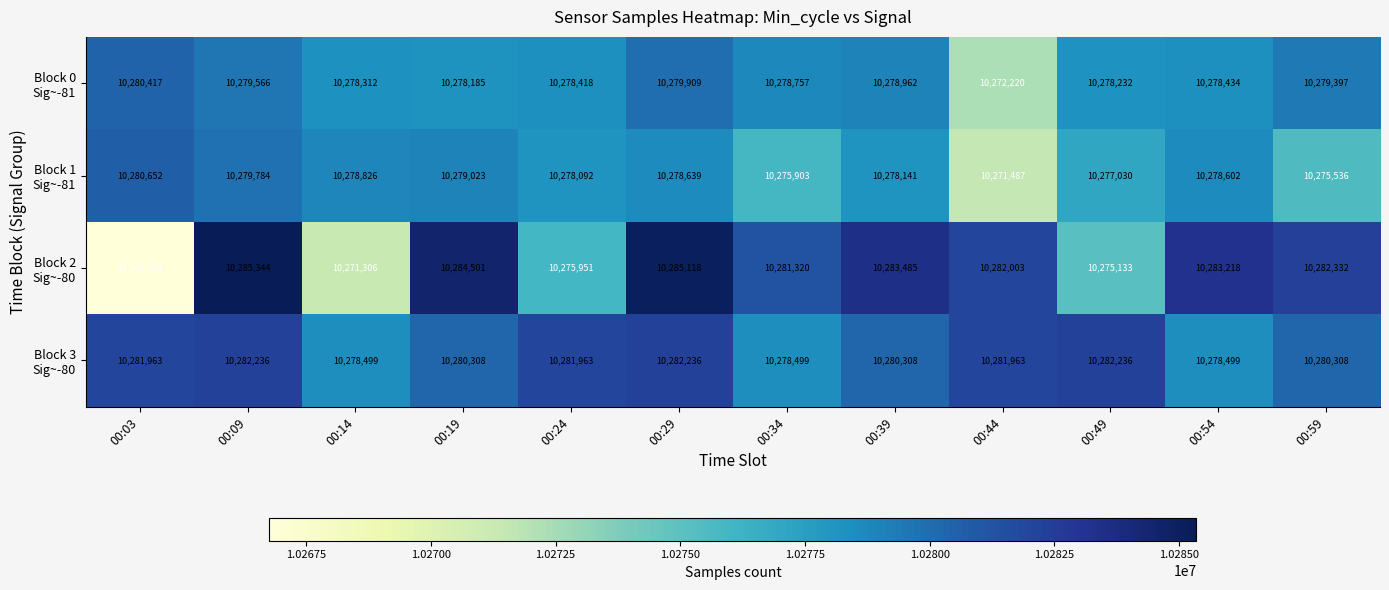

At how many categories does at least one series exceed 10270745?

12